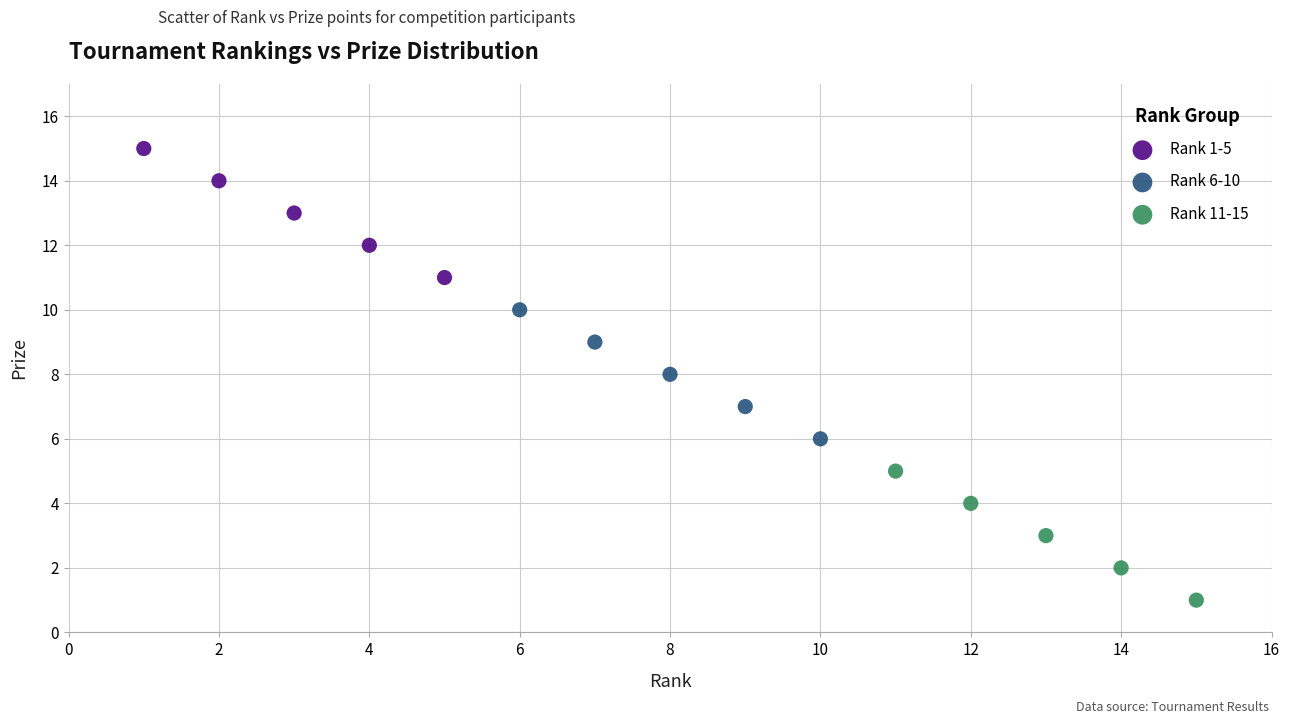

Which series contains the lowest Y value?

Rank 11-15